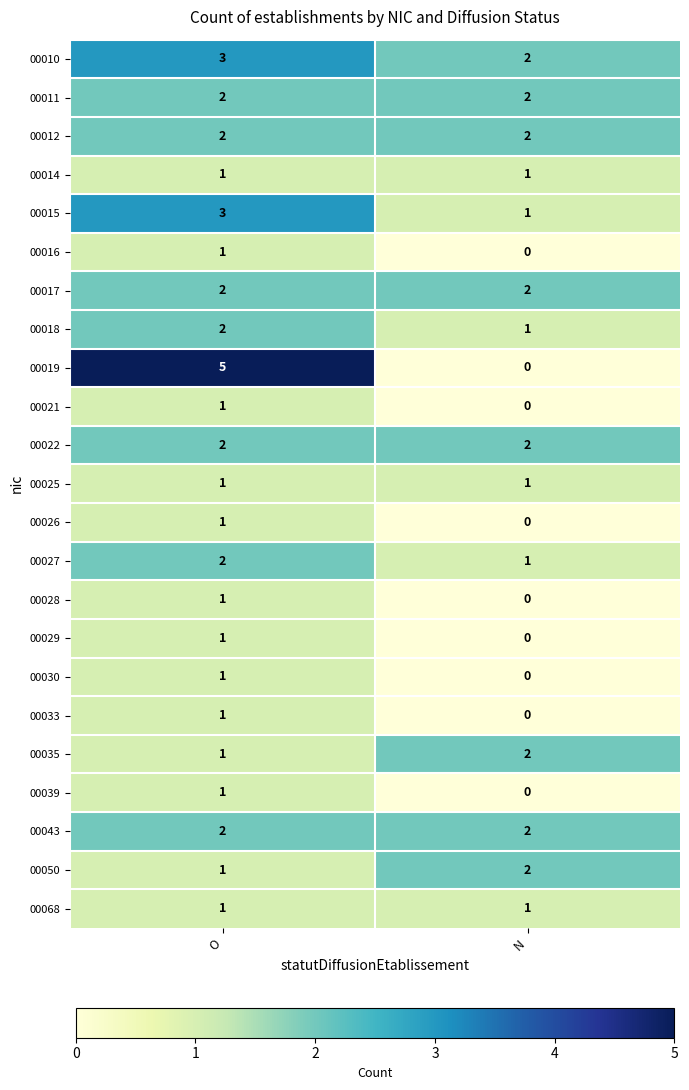

Which series has the largest range (max minus min)?

00019